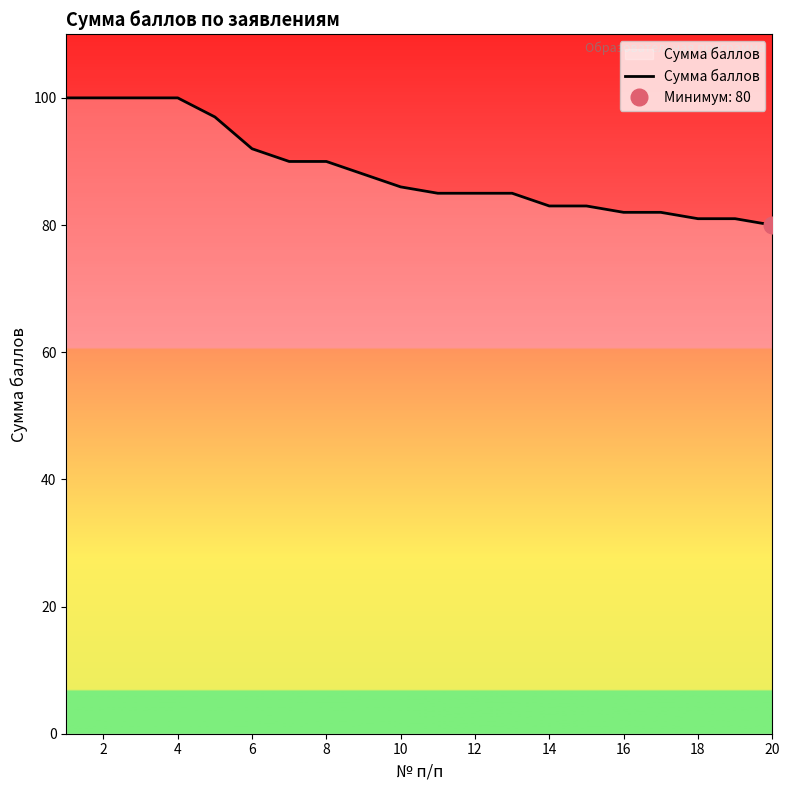

What is the smallest value displayed?

80